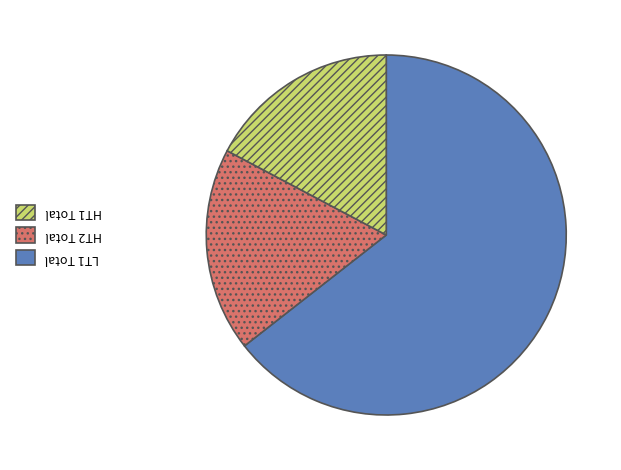

Is there any slice that represents more than half of the pie?

Yes